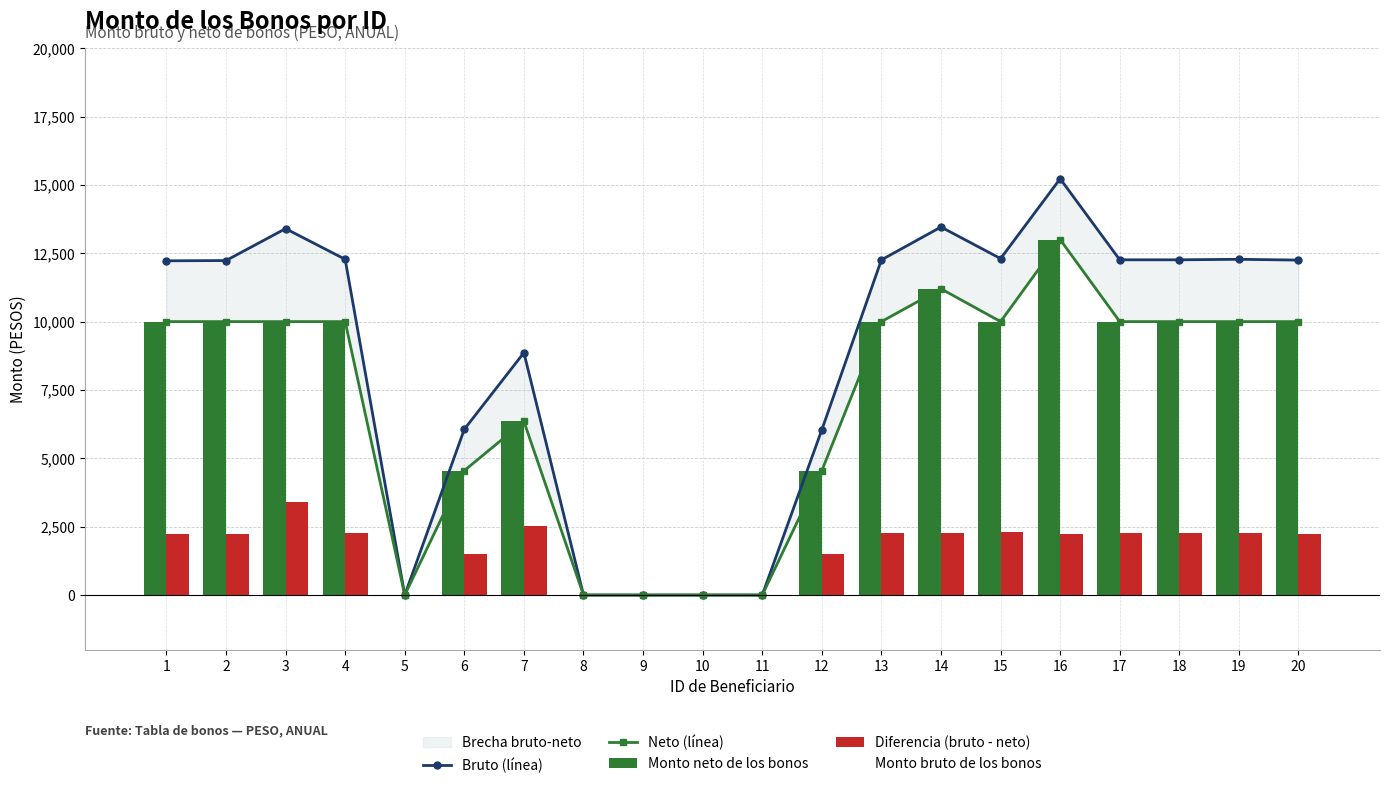

Is it true that Monto neto de los bonos equals 3466.6 at 3?

False